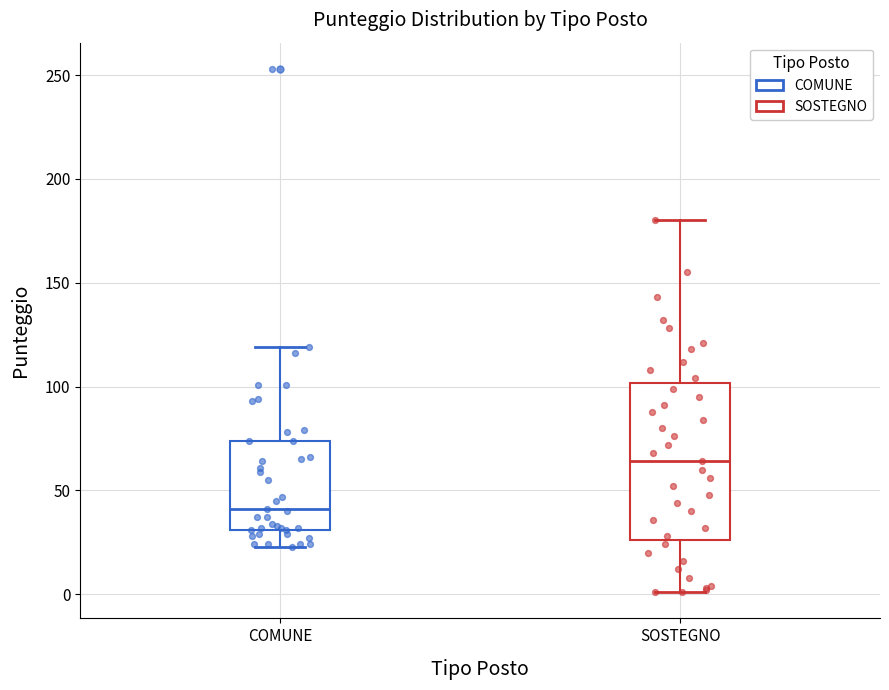

Comparing the boxes themselves (not the whiskers), which one is the tallest?

SOSTEGNO